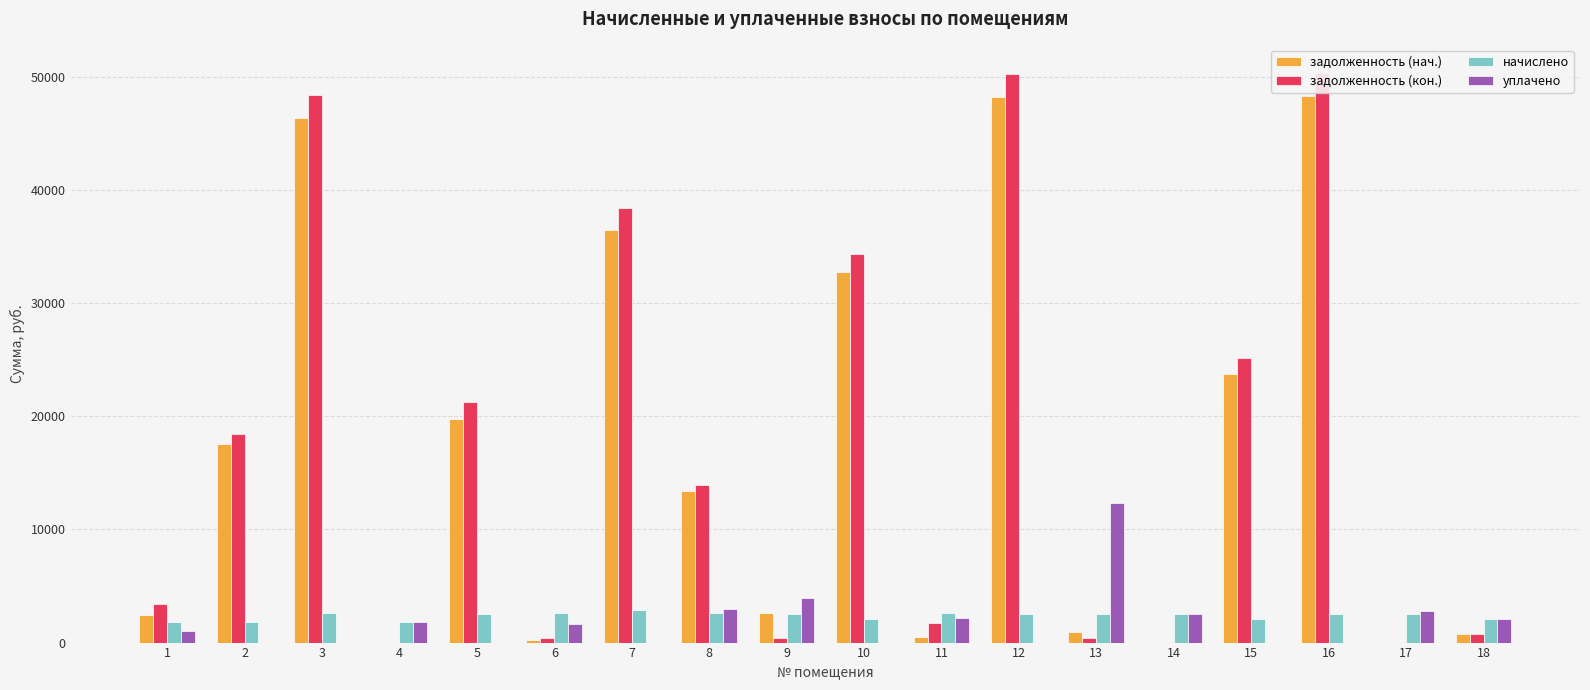

List the series in order of their peak value, lowest first.

начислено, уплачено, задолженность (нач.), задолженность (кон.)